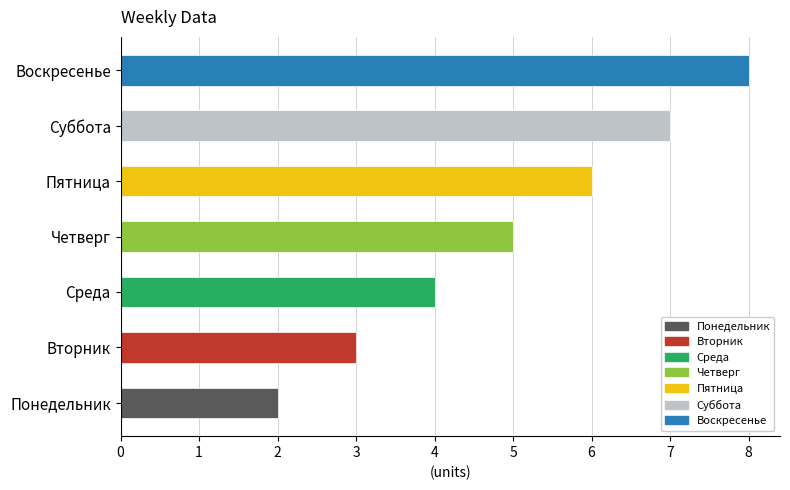

The chart shows a value of 1 at Среда. True or false?

False